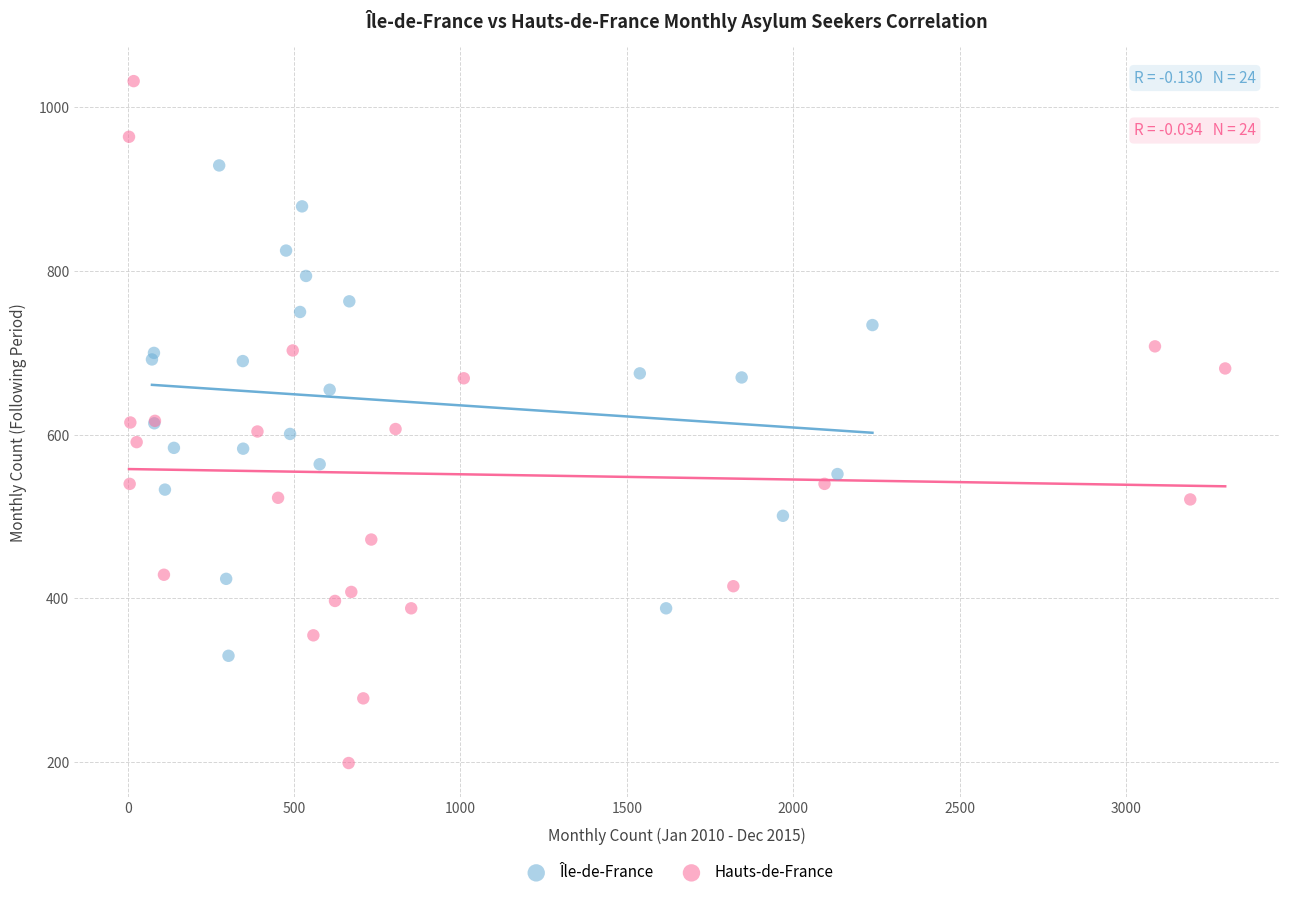

Which series has the widest spread of Y values?

Hauts-de-France